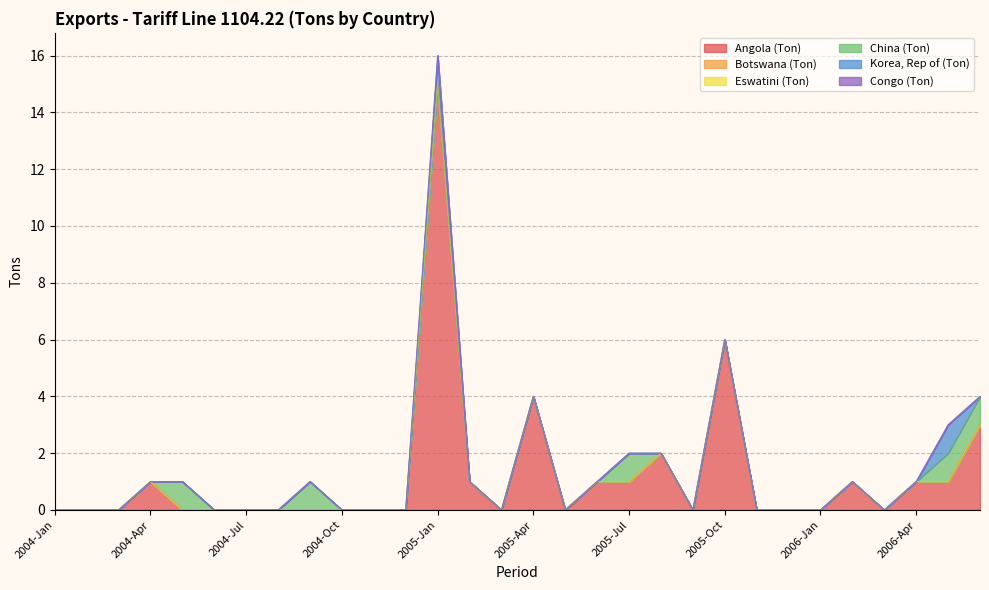

Which series has the widest spread of values?

Angola (Ton)